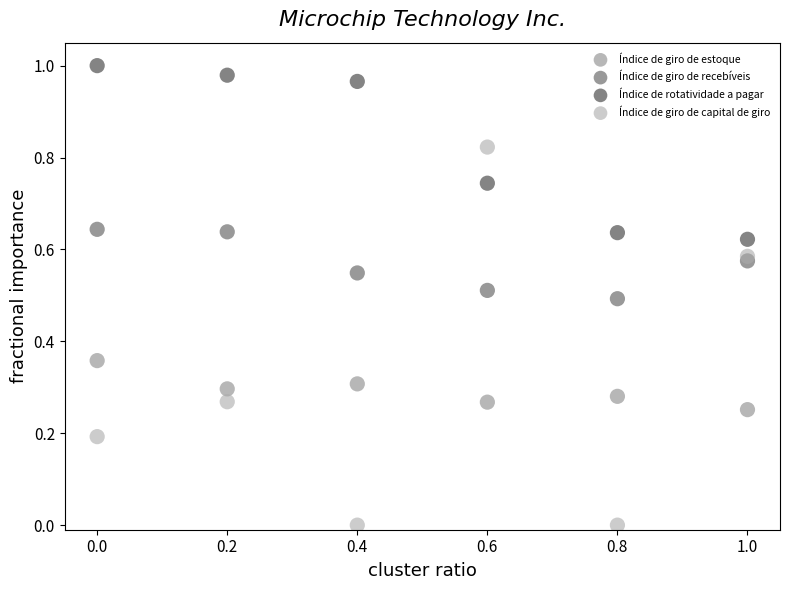

Which series reaches the maximum Y coordinate?

Índice de rotatividade a pagar